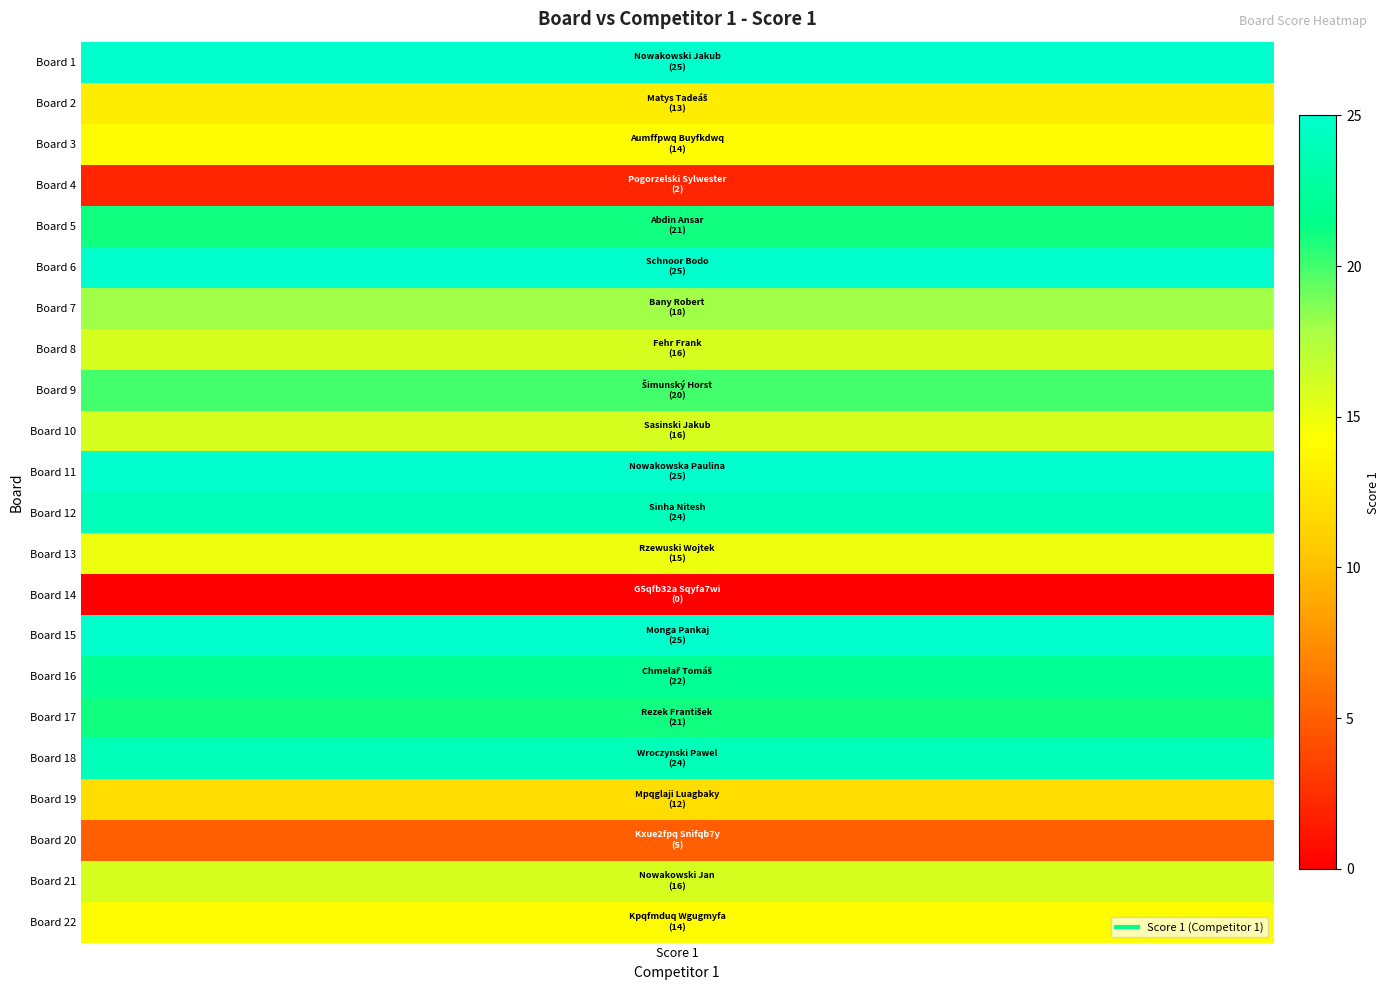

How many positive values are there?

21